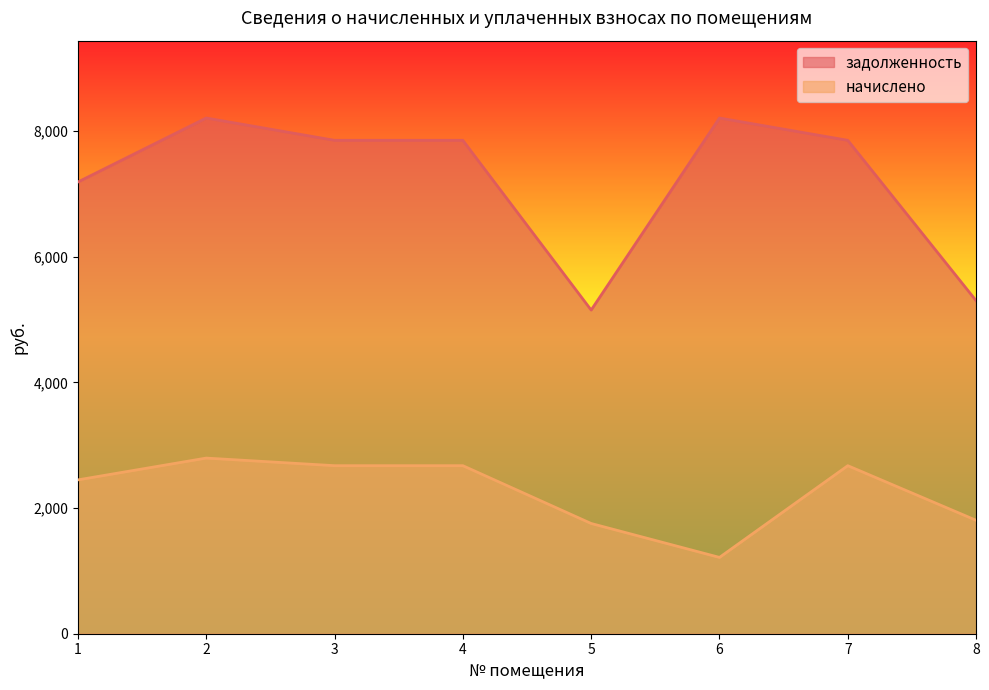

Rank the categories by начислено value from lowest to highest.

6, 5, 8, 1, 3, 4, 7, 2